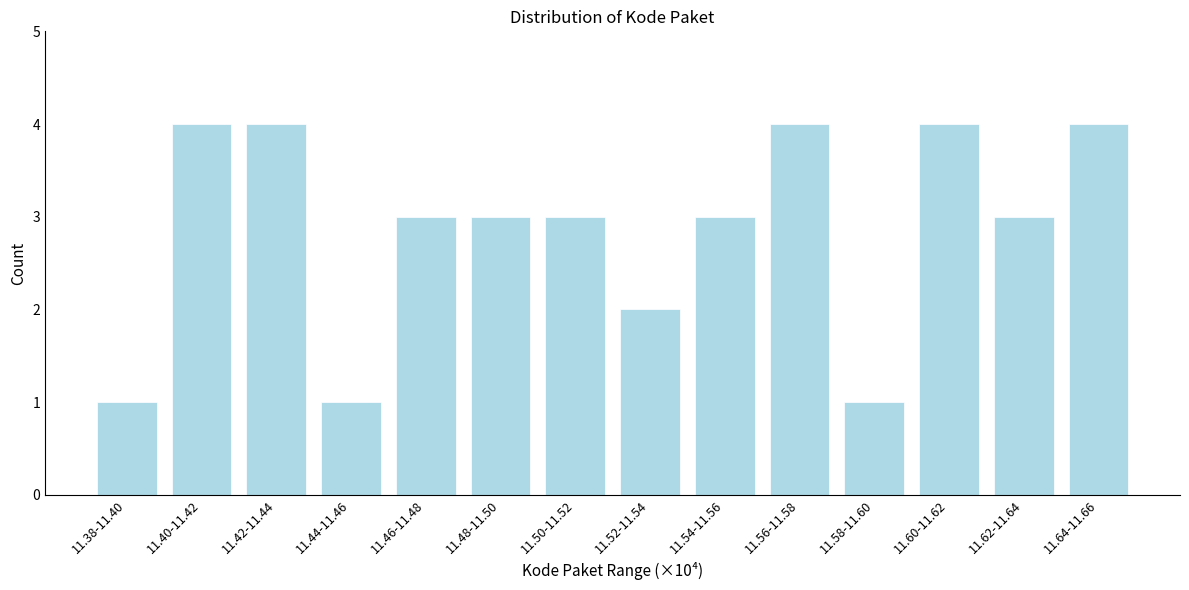

Reading left to right, list all the values displayed in this chart.

1	4	4	1	3	3	3	2	3	4	1	4	3	4